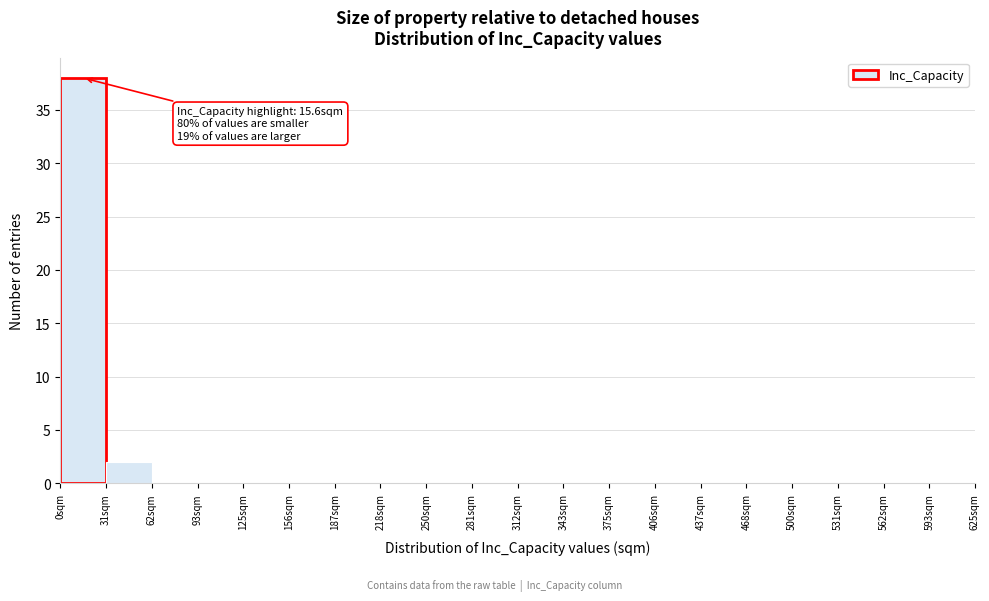

Which range on the x-axis has the tallest bar?

0 to 30